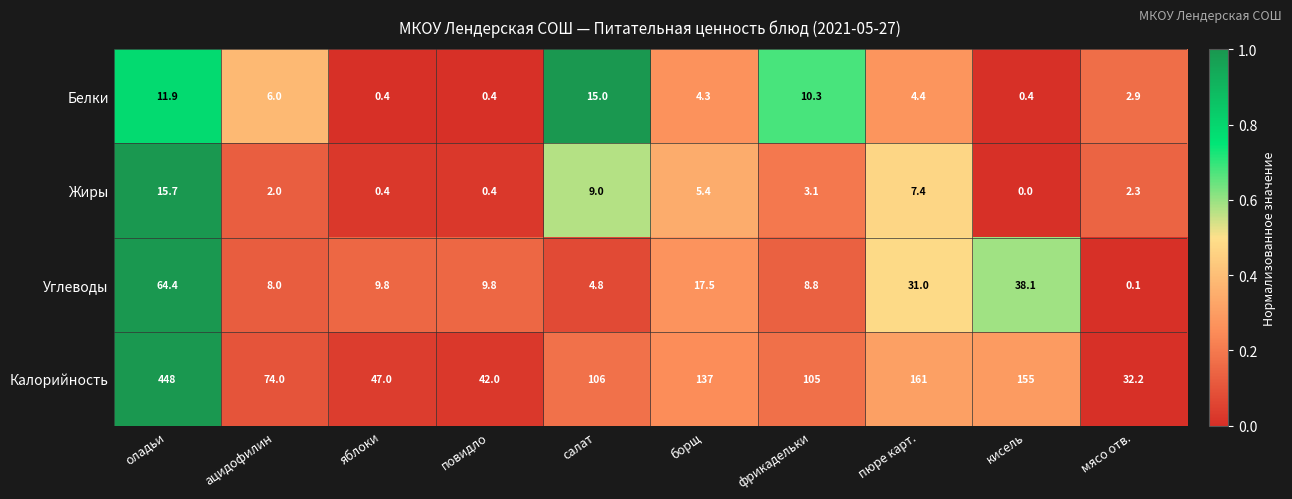

What is the greatest value displayed?

448.0